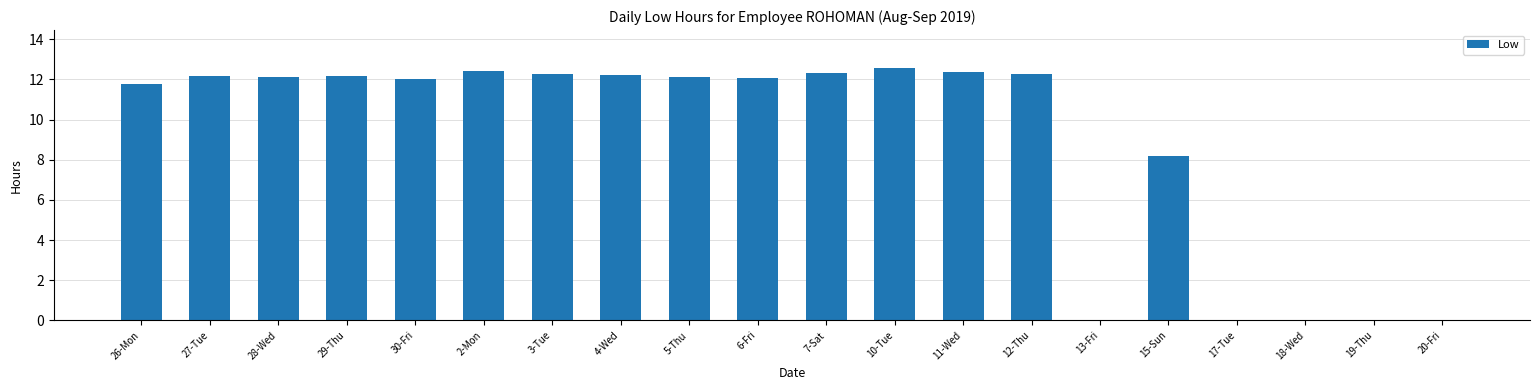

Which has a higher value, 12-Thu or 30-Fri?

12-Thu